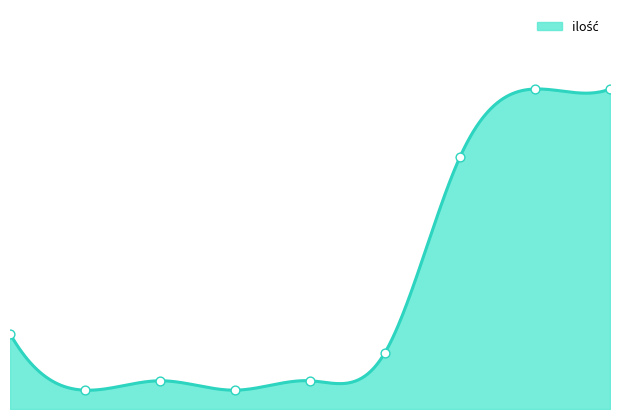

Between 6 and 5, which is larger?

6